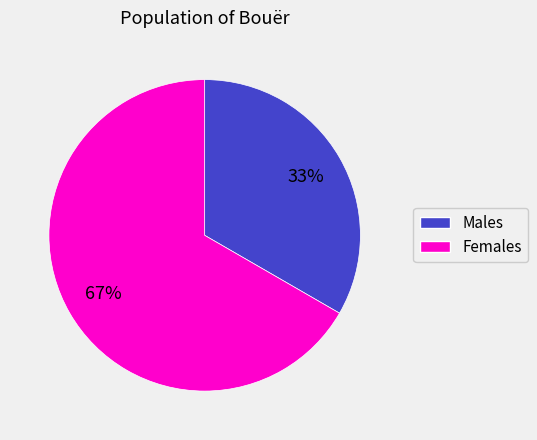

To the nearest percent, what is the average slice percentage?

50%